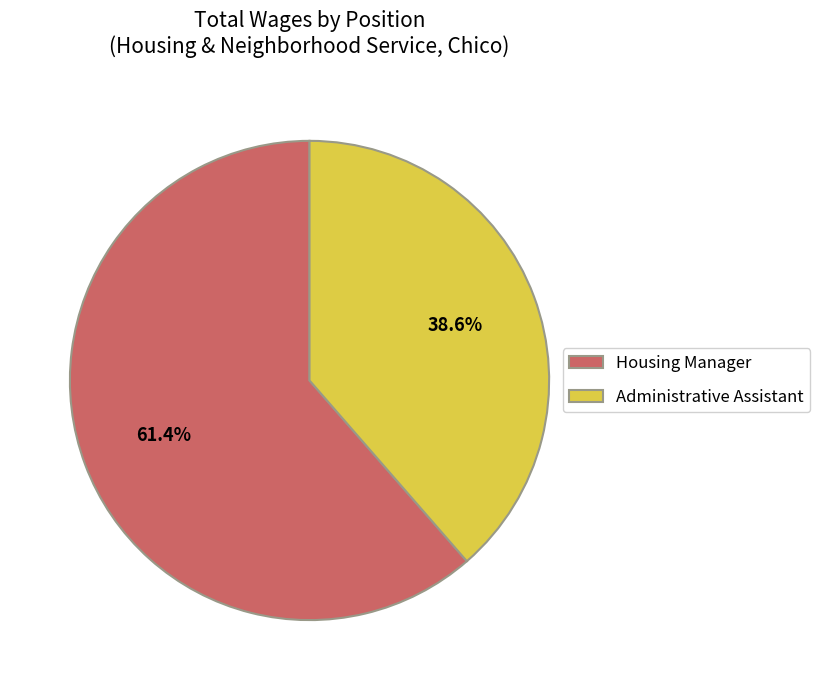

Do Housing Manager and Administrative Assistant together represent more than half of the pie?

Yes